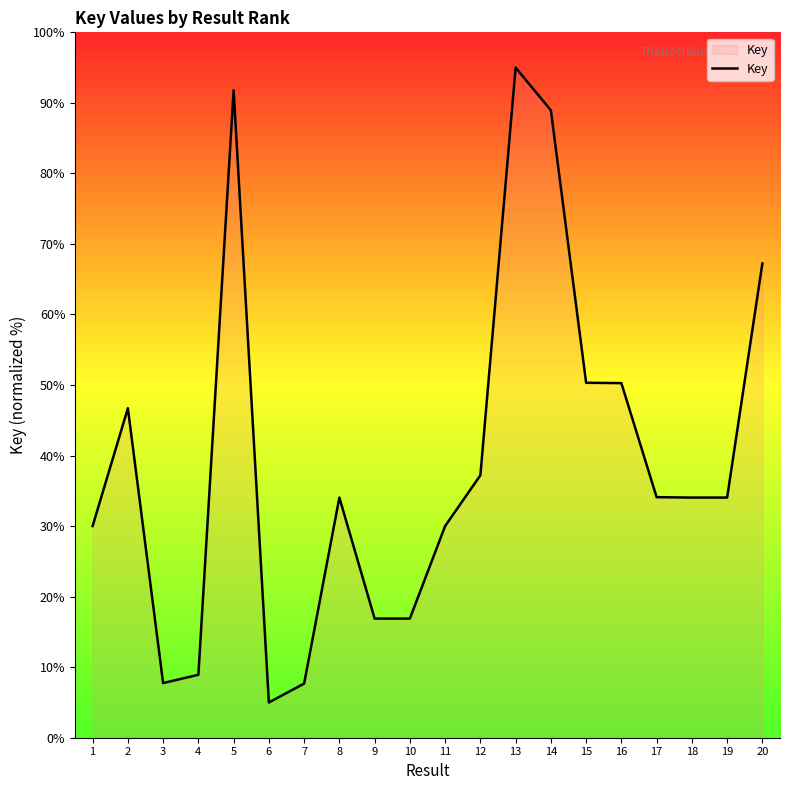

Between 2 and 17, which is larger?

2